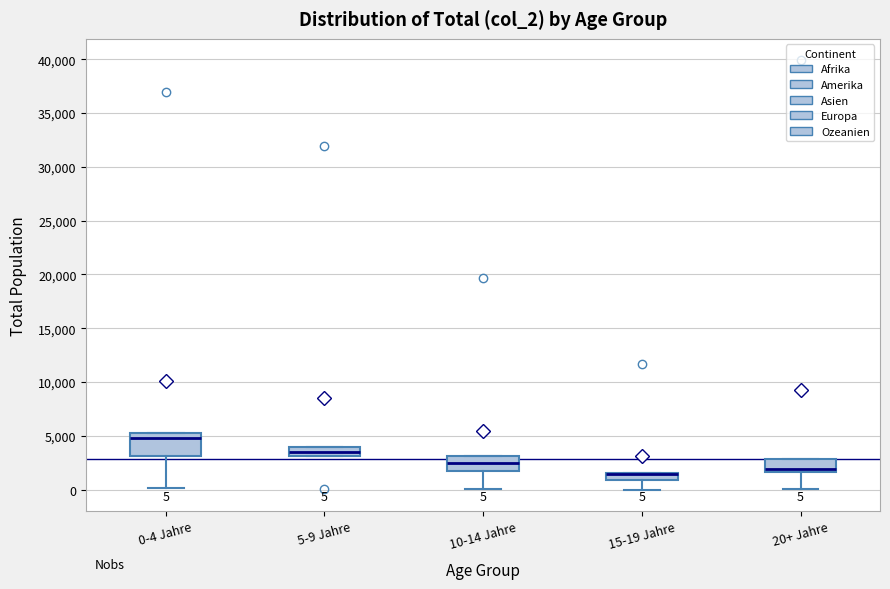

Which box is the tallest, from its lower edge to its upper edge?

0-4 Jahre